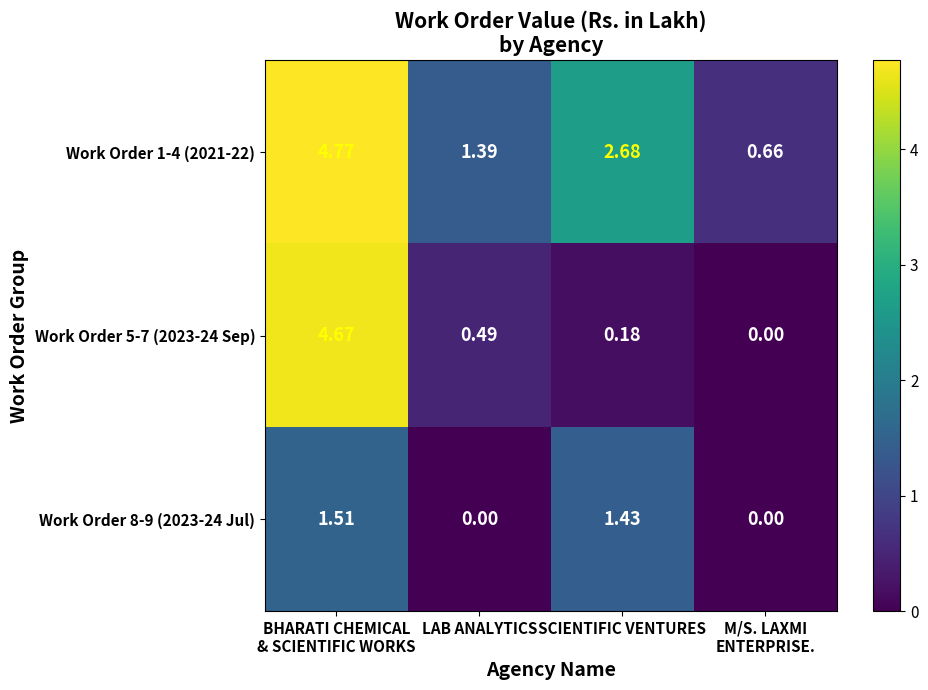

At which label is Work Order 5-7 (2023-24 Sep) closest to 2?

LAB ANALYTICS